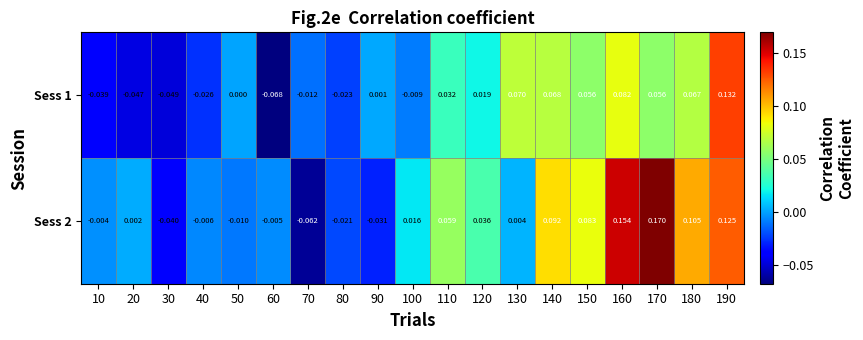

Between 90 and 190, which series saw the biggest shift?

Sess 2